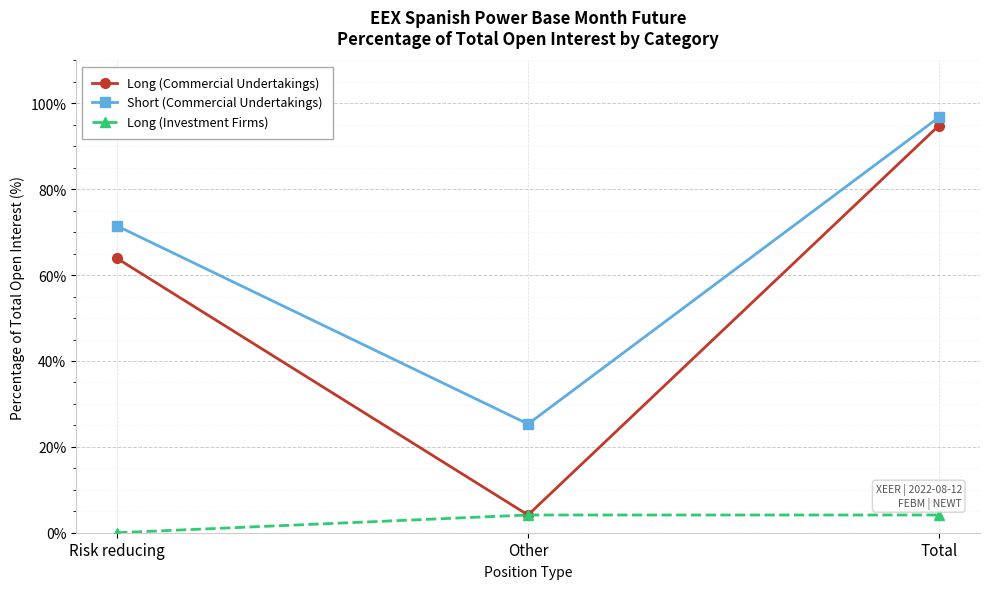

Rank the categories by Long (Commercial Undertakings) value from lowest to highest.

Other, Risk reducing, Total